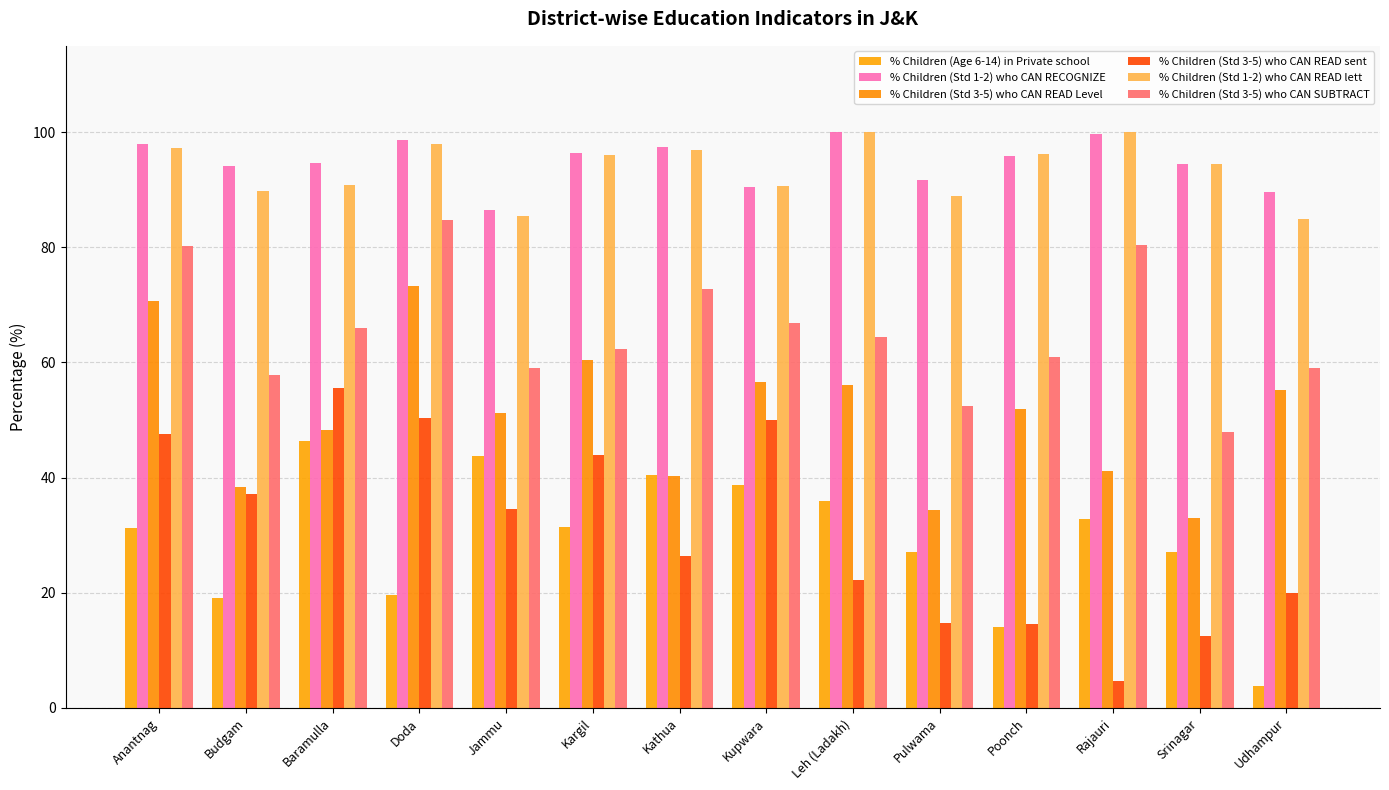

The % Children (Std 3-5) who CAN READ Level series shows 48.2 at Baramulla. True or false?

True